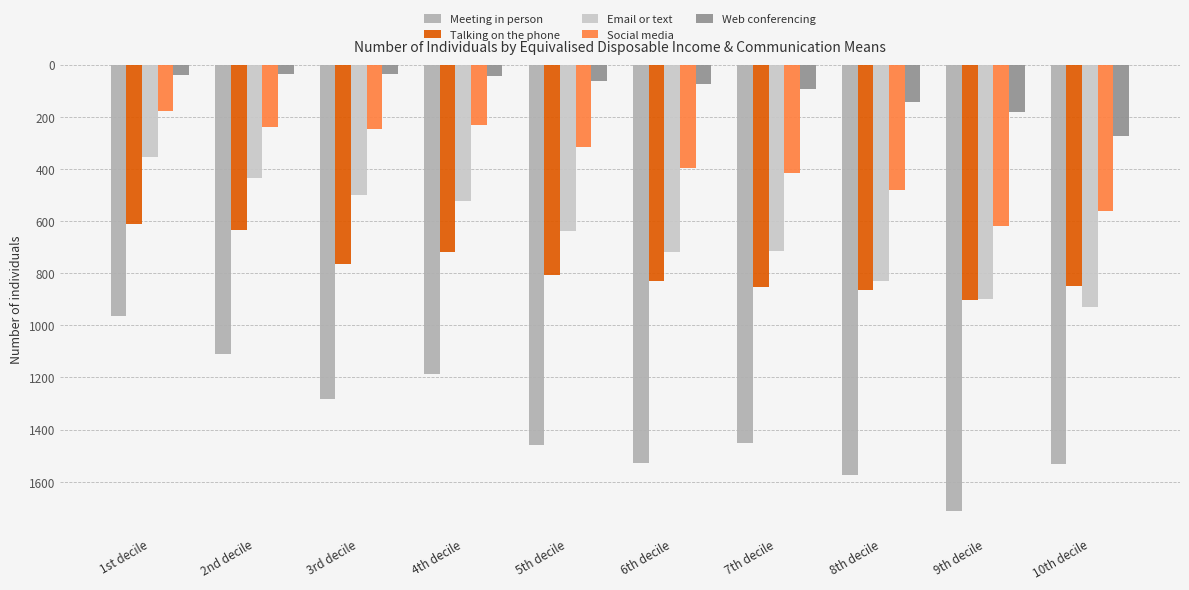

Does the chart contain stacked bars?

No